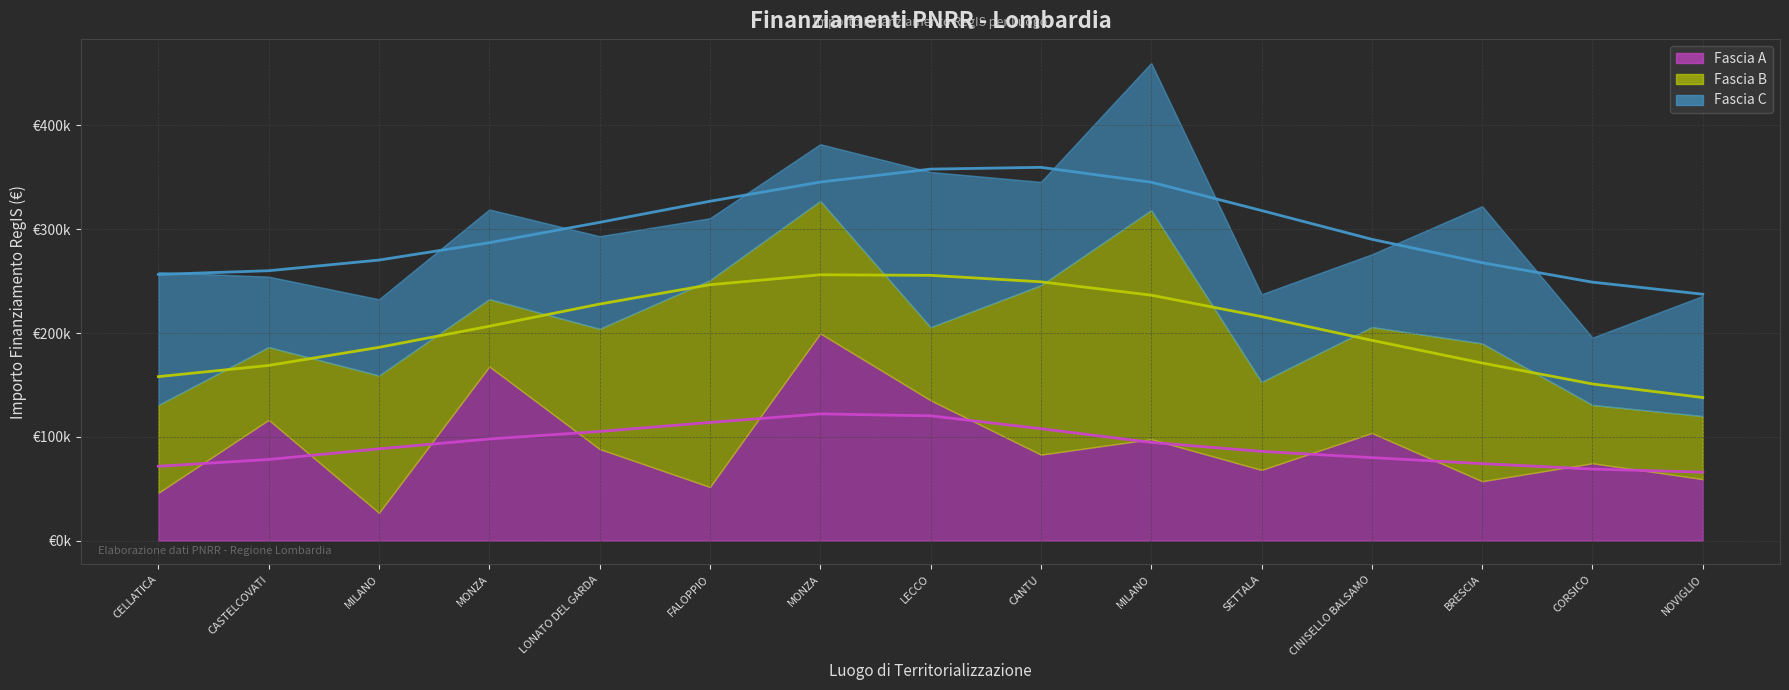

Between MILANO and MONZA, which is larger?

MONZA